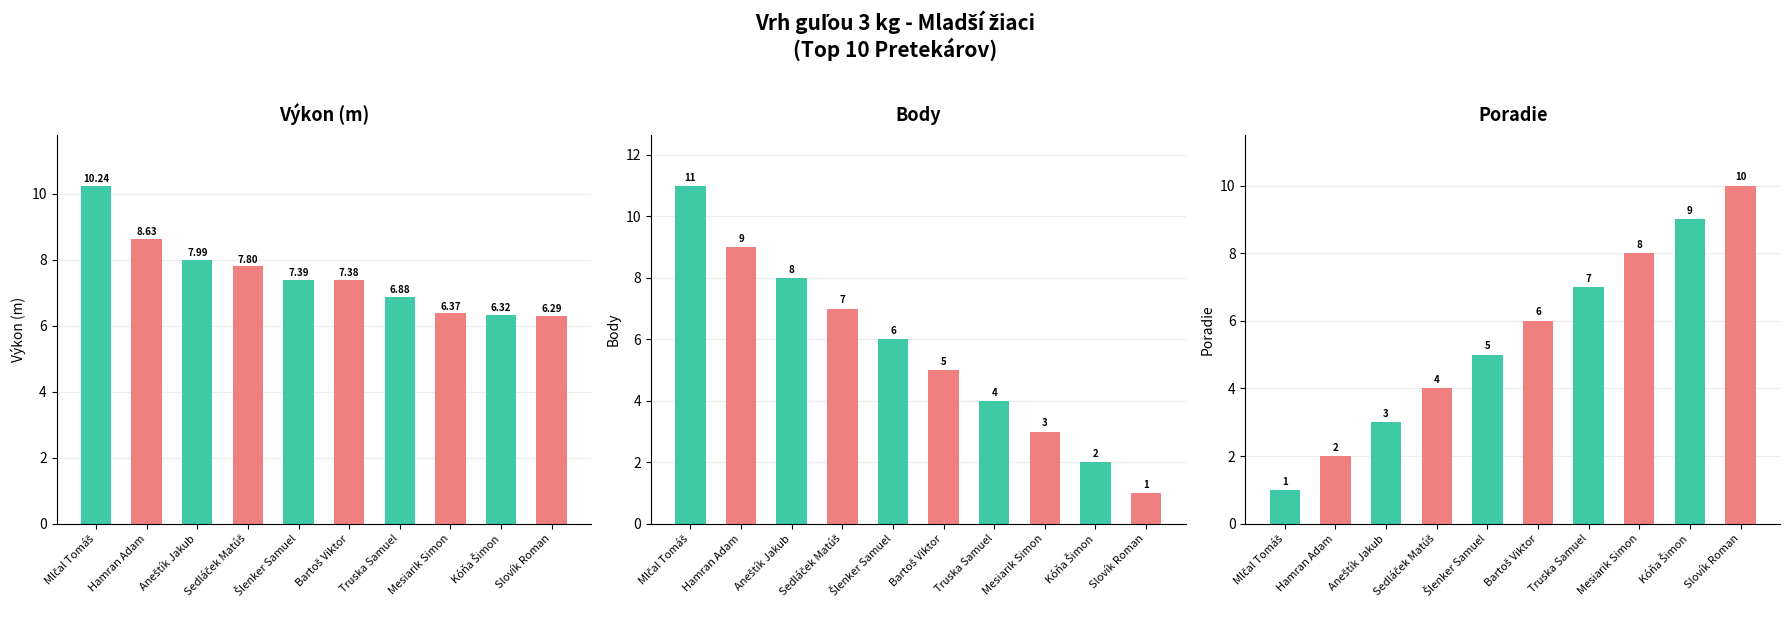

Where does the Body series first go above 6?

Mlčal Tomáš